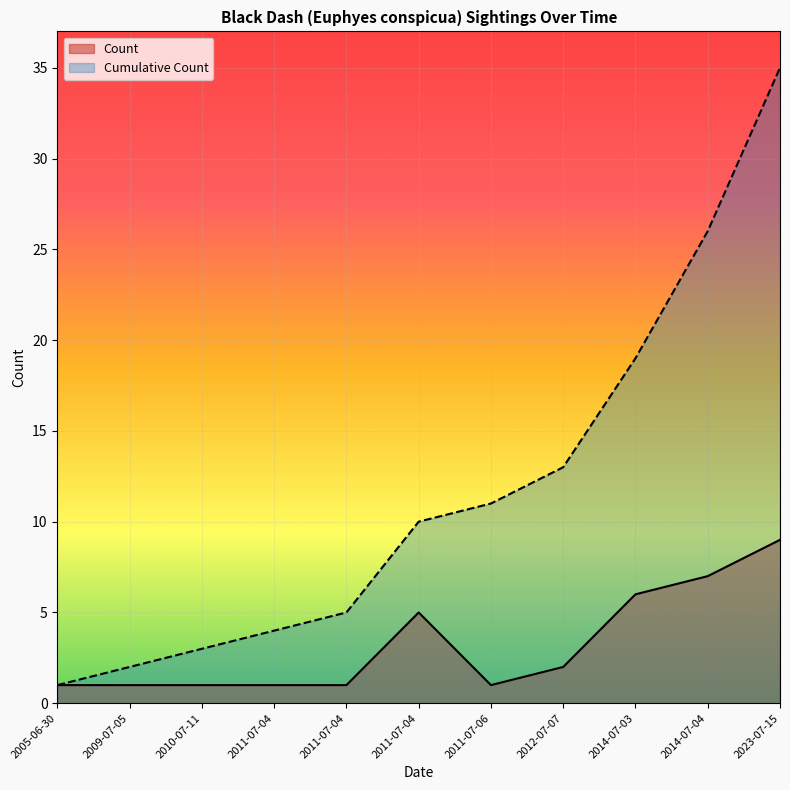

What is the difference between the Cumulative Count values at 2009-07-05 and 2011-07-04?

3